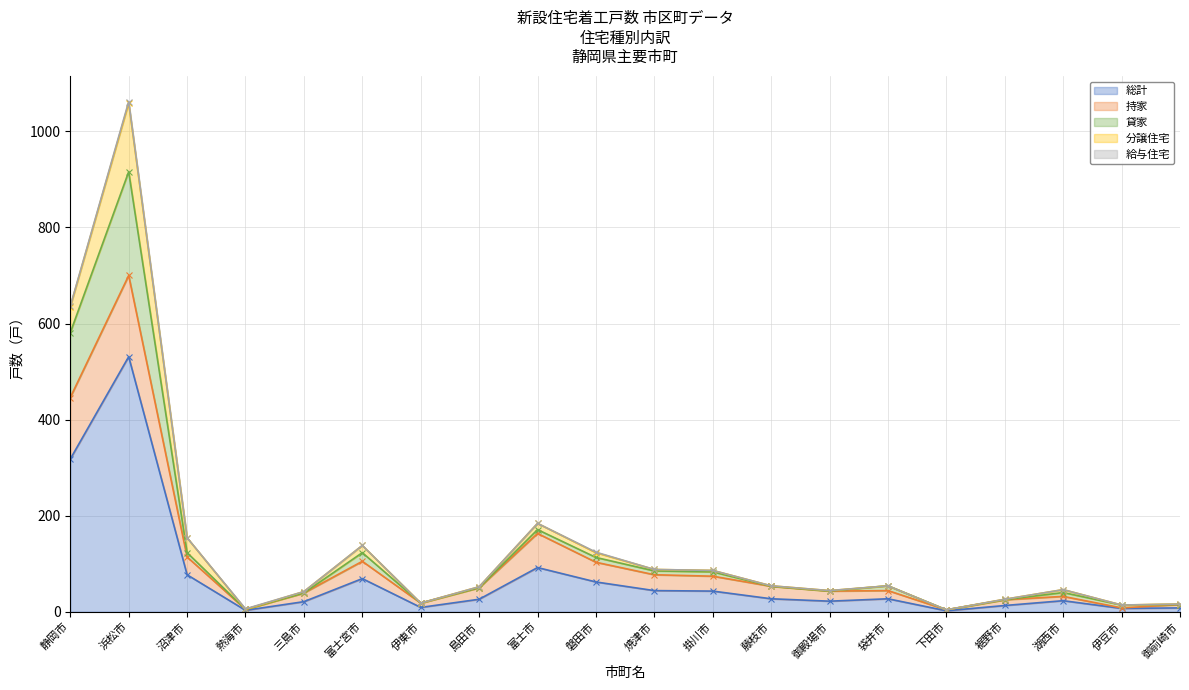

Where does the 持家 series first go above 50?

静岡市